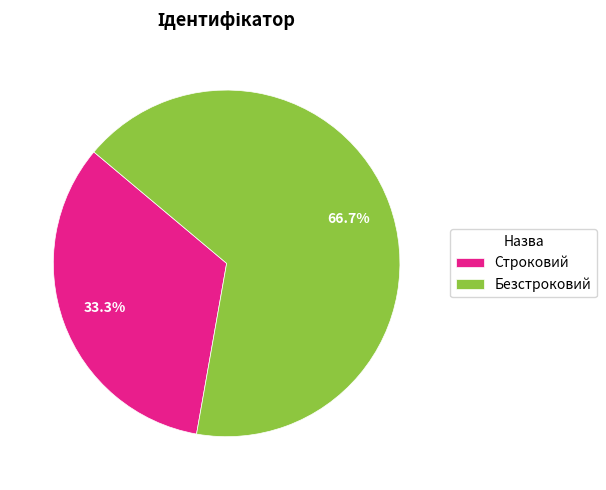

Do Безстроковий and Строковий together represent more than half of the pie?

Yes